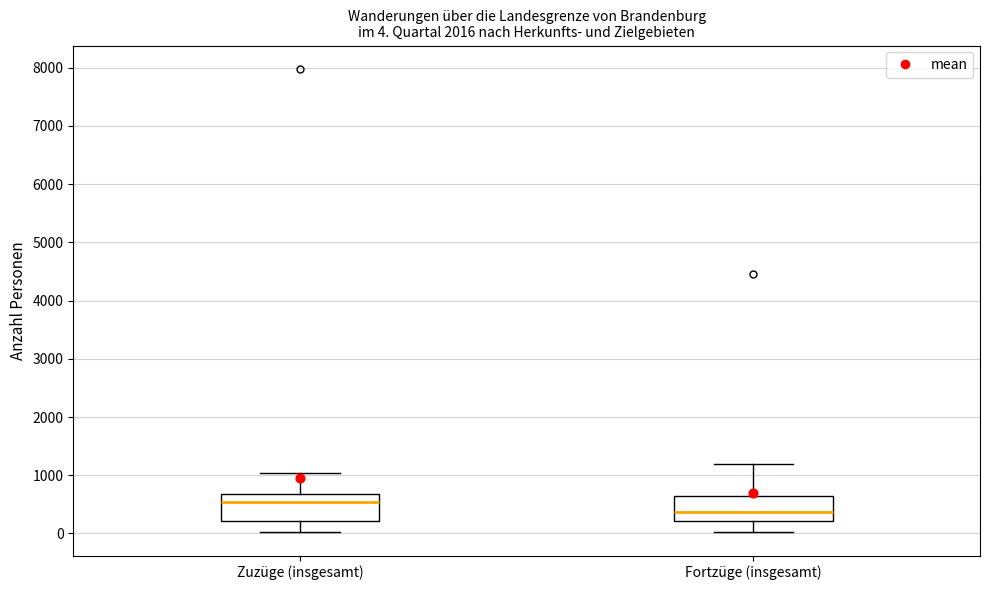

Which box has the lowest median line?

Fortzüge (insgesamt)